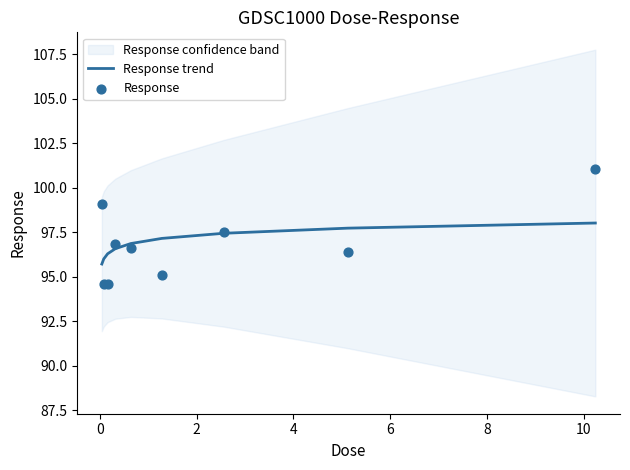

What is the minimum value for Response trend?

95.7